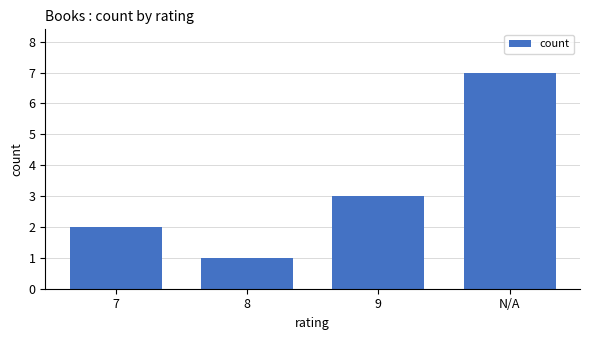

How many data points are less than 3?

2